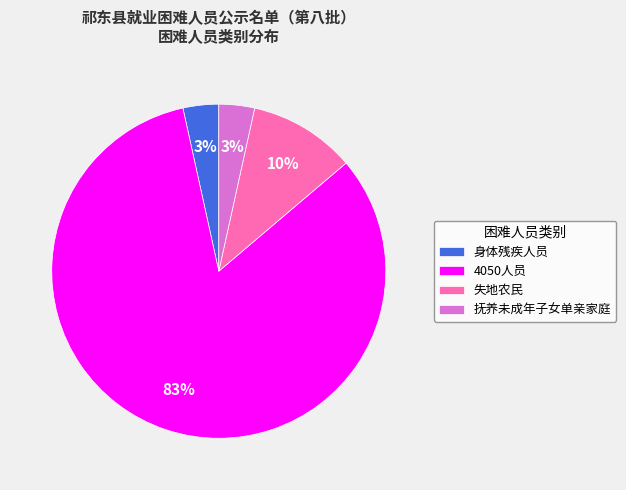

How many slices are in this pie chart?

4